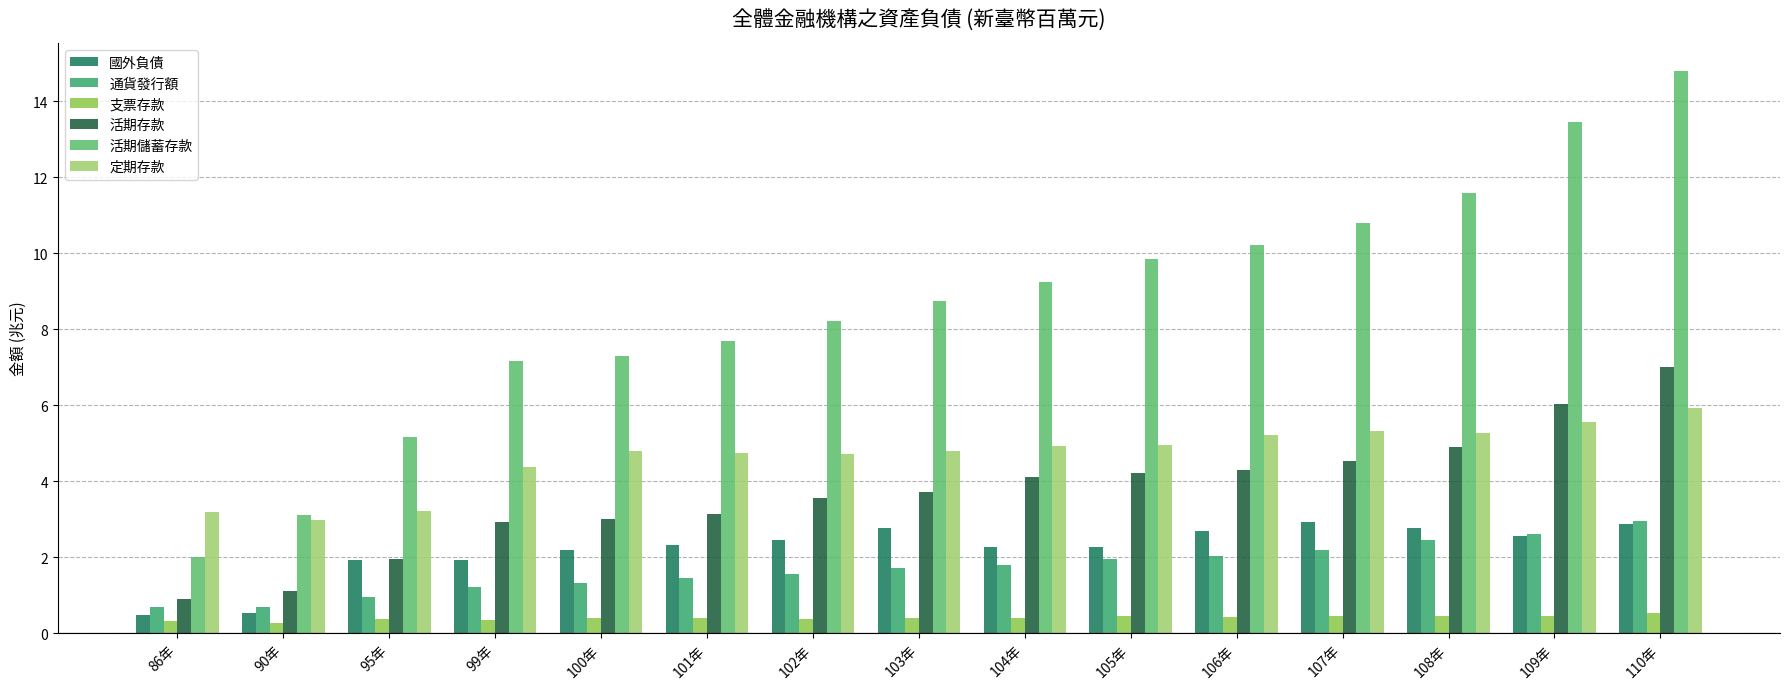

What is the difference between the second highest and second lowest values in the 活期存款 series?

4.9